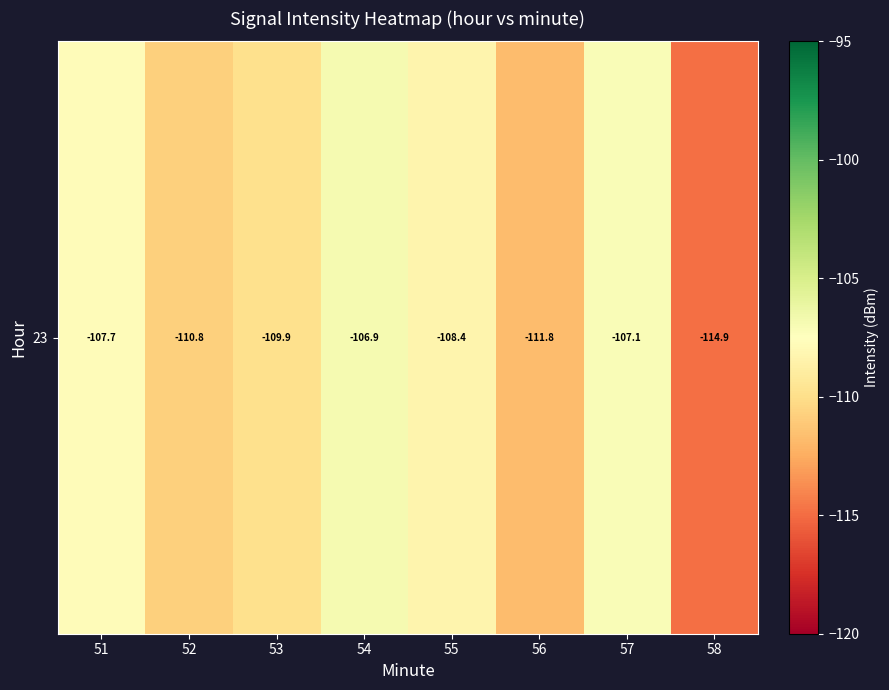

What is the sum of the values at 58 and 57?

-222.0